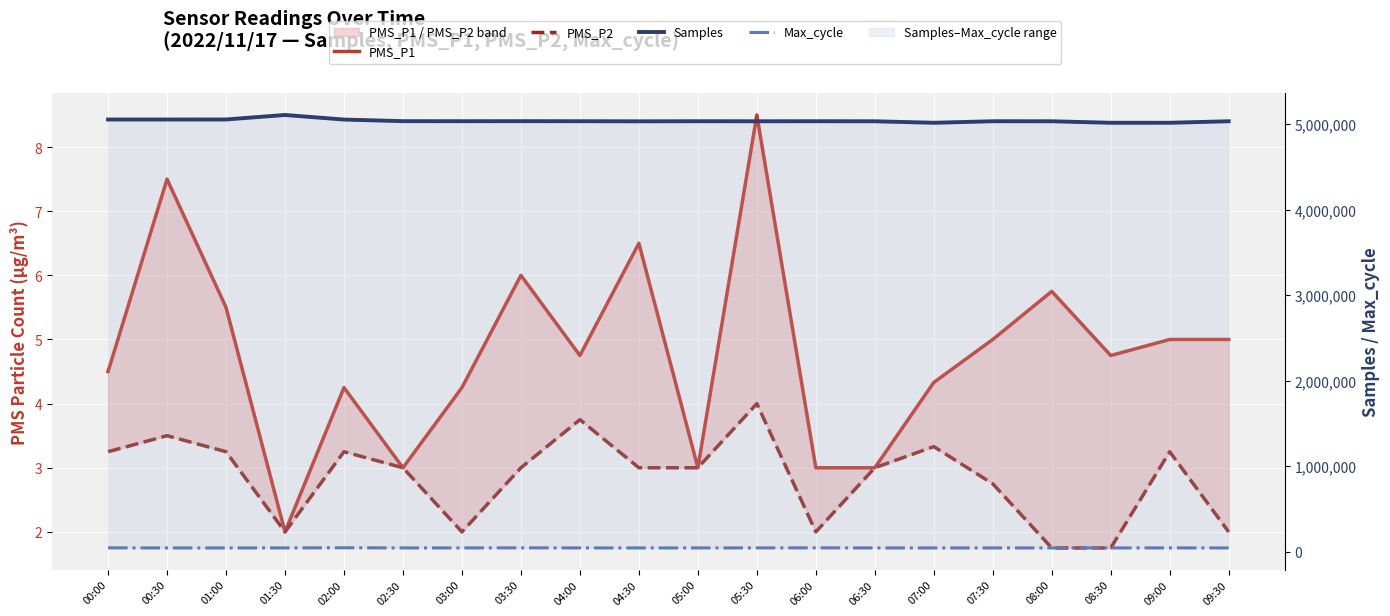

How many data points does each series have?

20